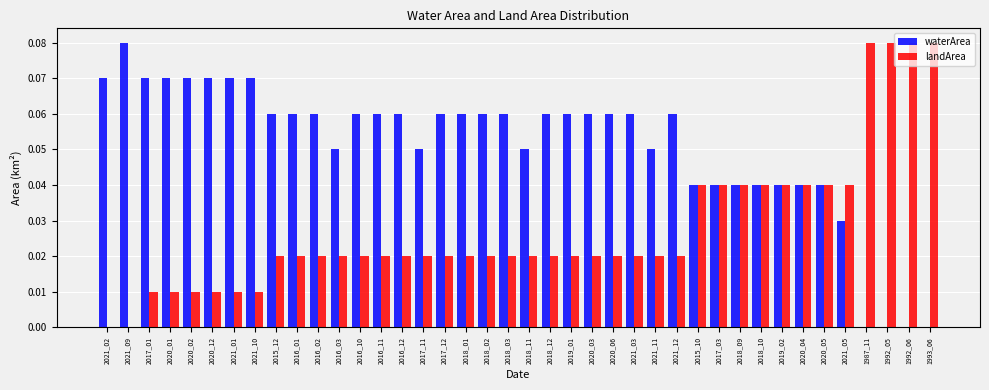

What is the sum of all waterArea values?

2.0